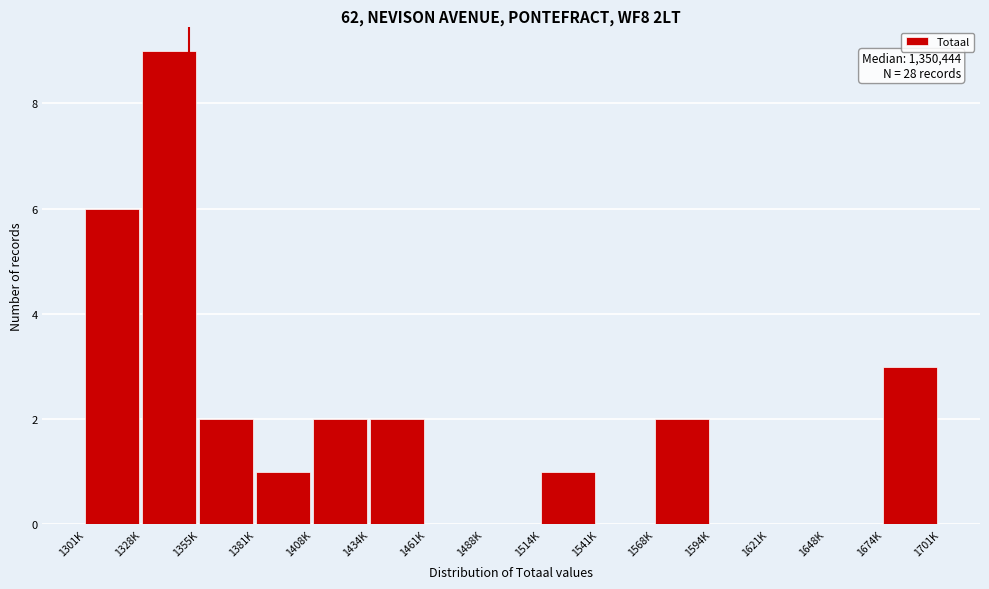

Reading left to right, transcribe all the data shown in this chart.

1301K=6	1328K=9	1355K=2	1381K=1	1408K=2	1434K=2	1461K=0	1488K=0	1514K=1	1541K=0	1568K=2	1594K=0	1621K=0	1648K=0	1674K=3